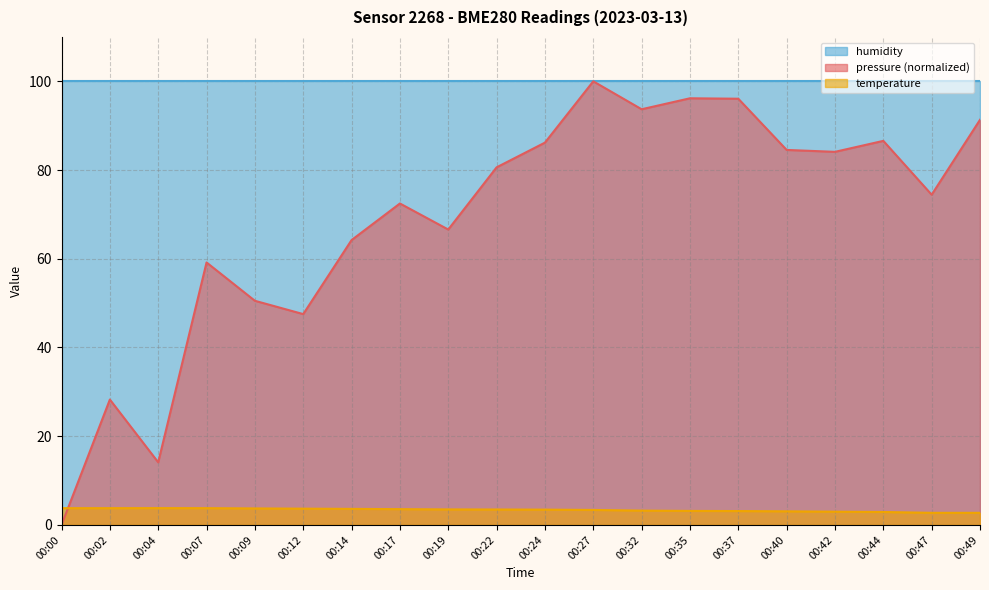

True or false: temperature has a value of 4.8 at 00:49.

False